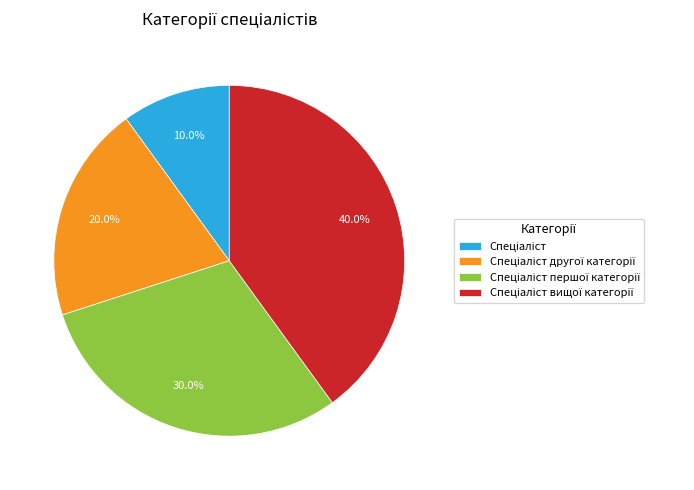

Is there any slice that represents more than half of the pie?

No